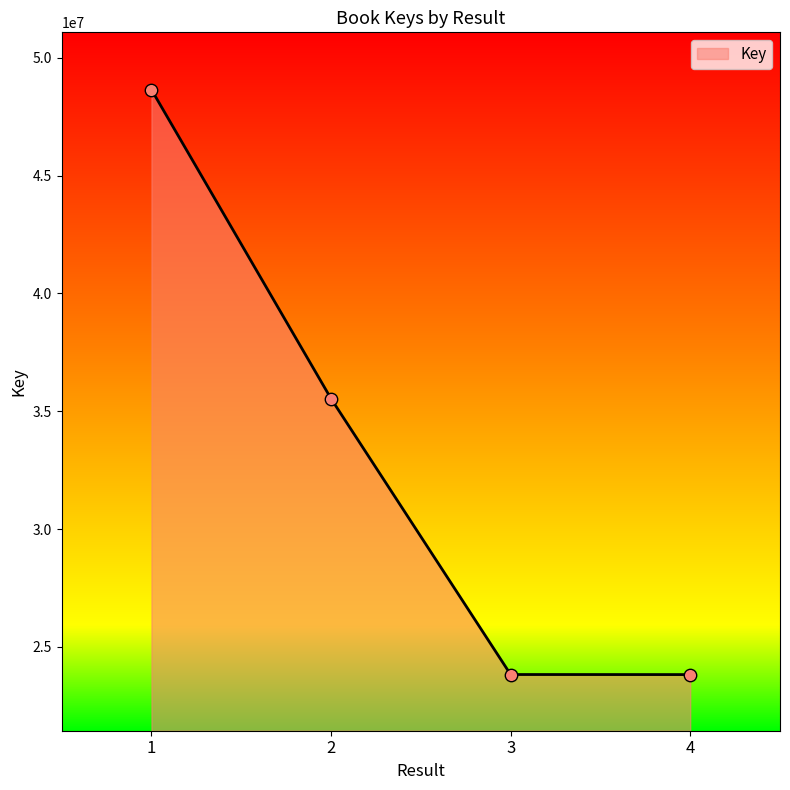

Which has a higher value, 2 or 3?

2